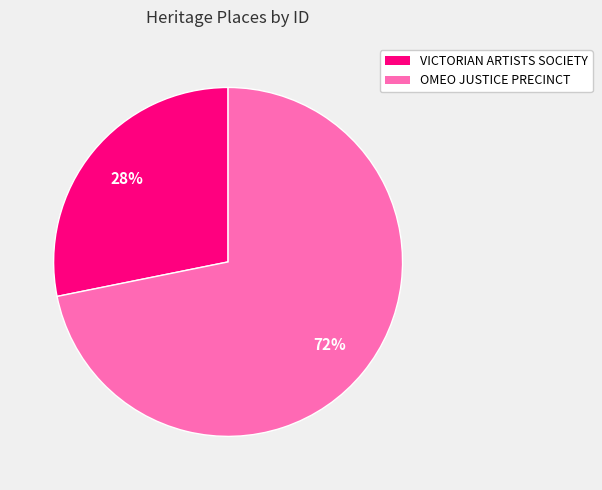

Count the number of slices in the pie.

2